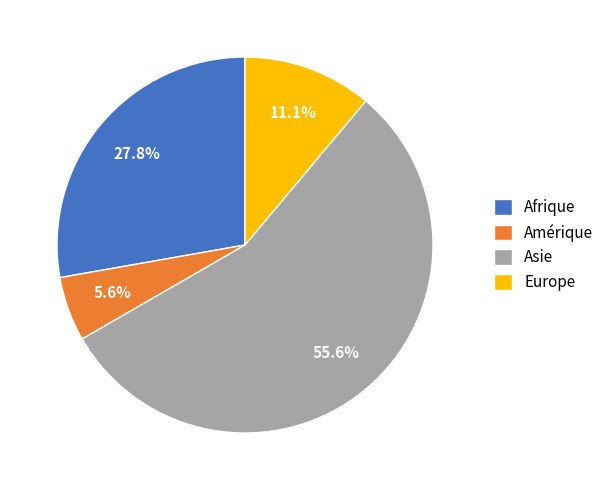

Which has a higher value, Amérique or Asie?

Asie